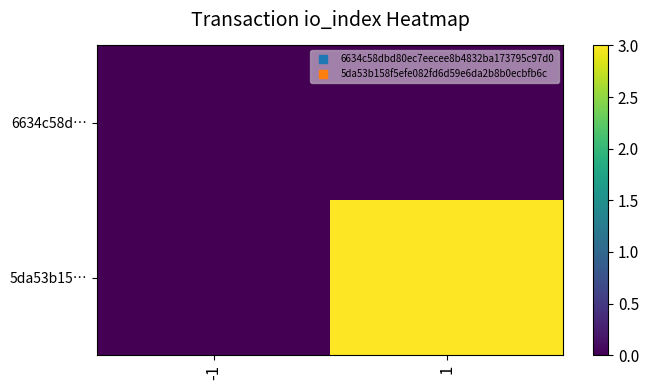

What is the total value across all series at 1?

3